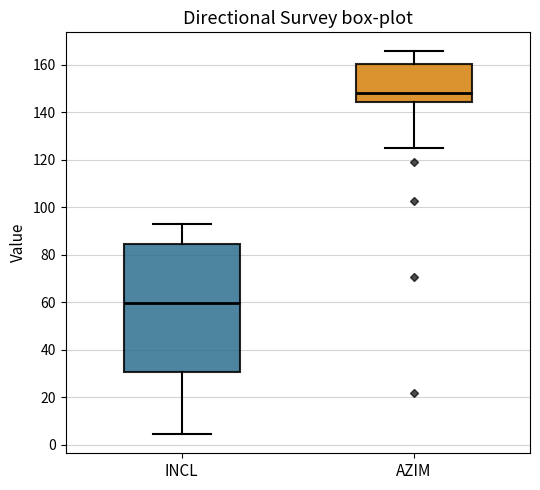

Where is the lower edge of the box for AZIM on the y-axis? The values are not printed on the chart, so give them approximately, as read against the axis.

144